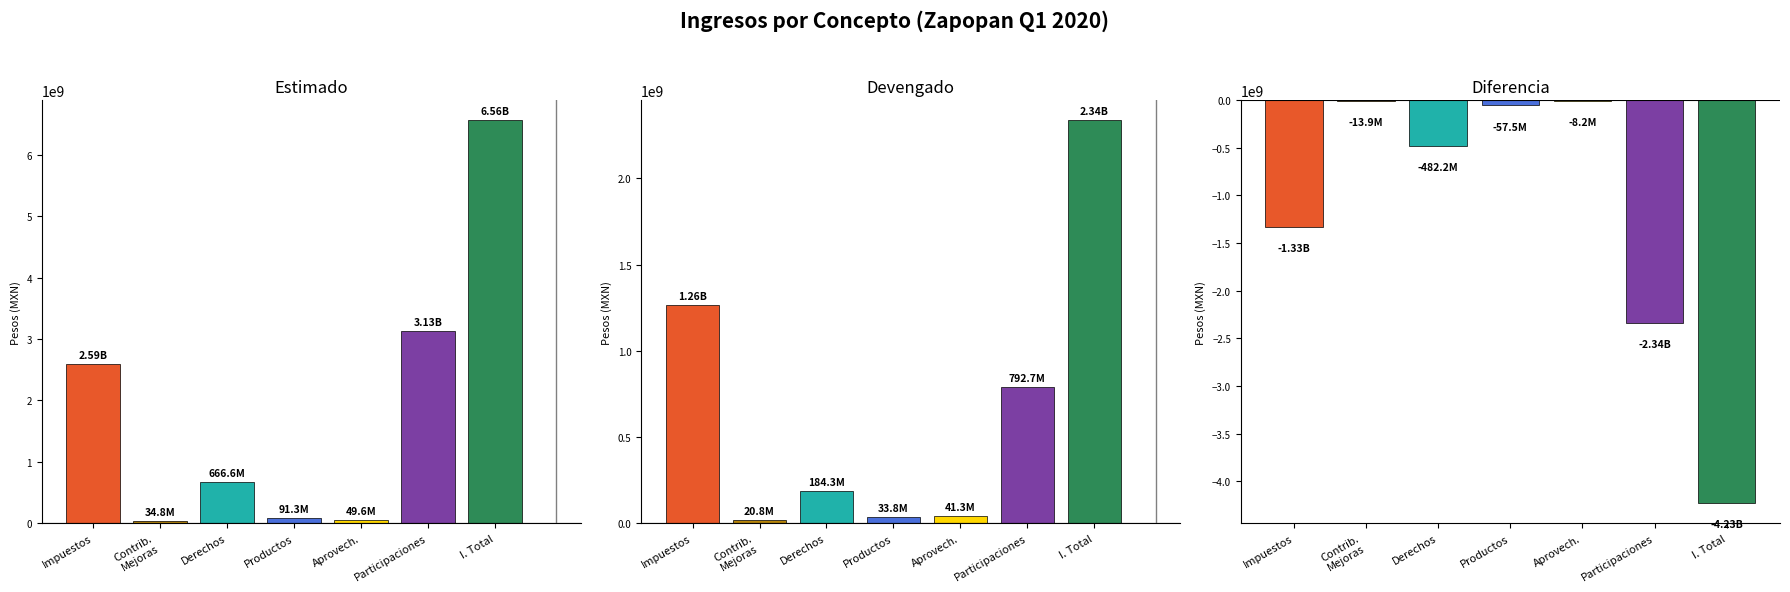

What is the total value across all series at Impuestos?

2528909879.2